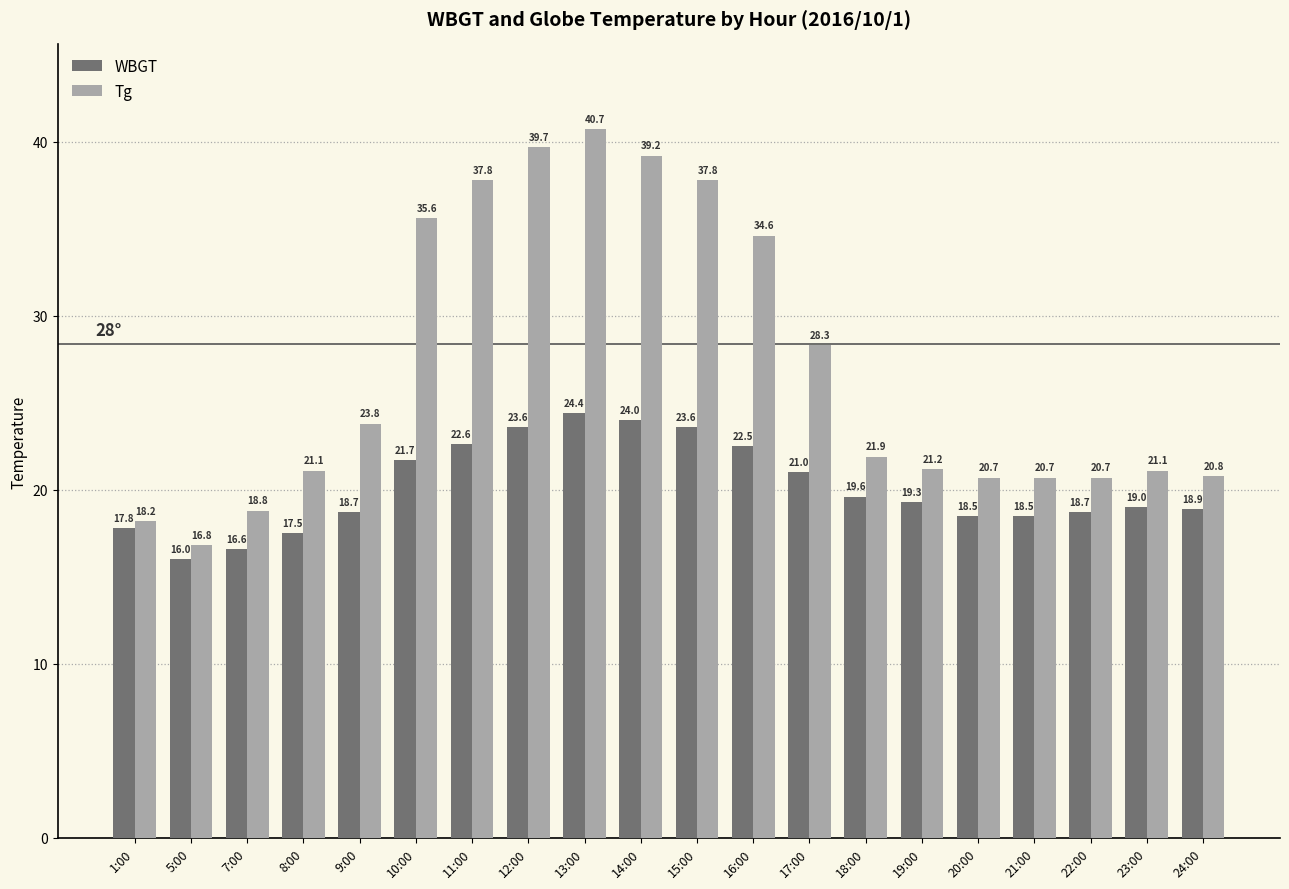

At which label does Tg first exceed 21?

8:00